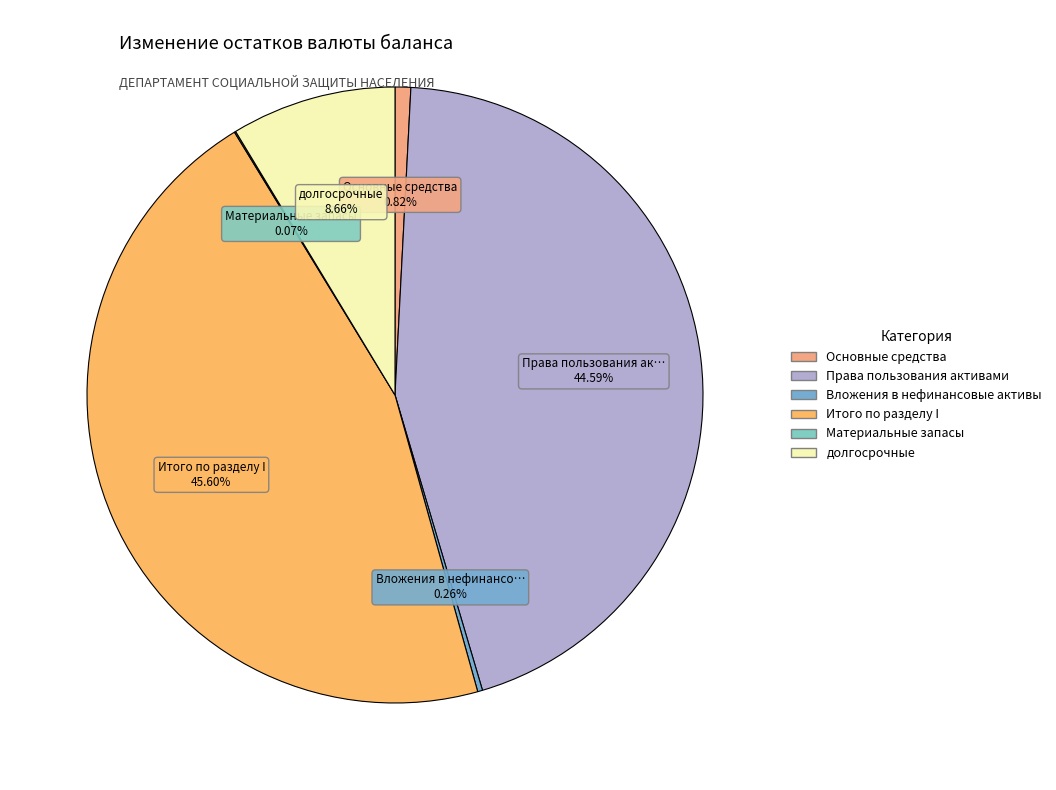

How many slices are in this pie chart?

6